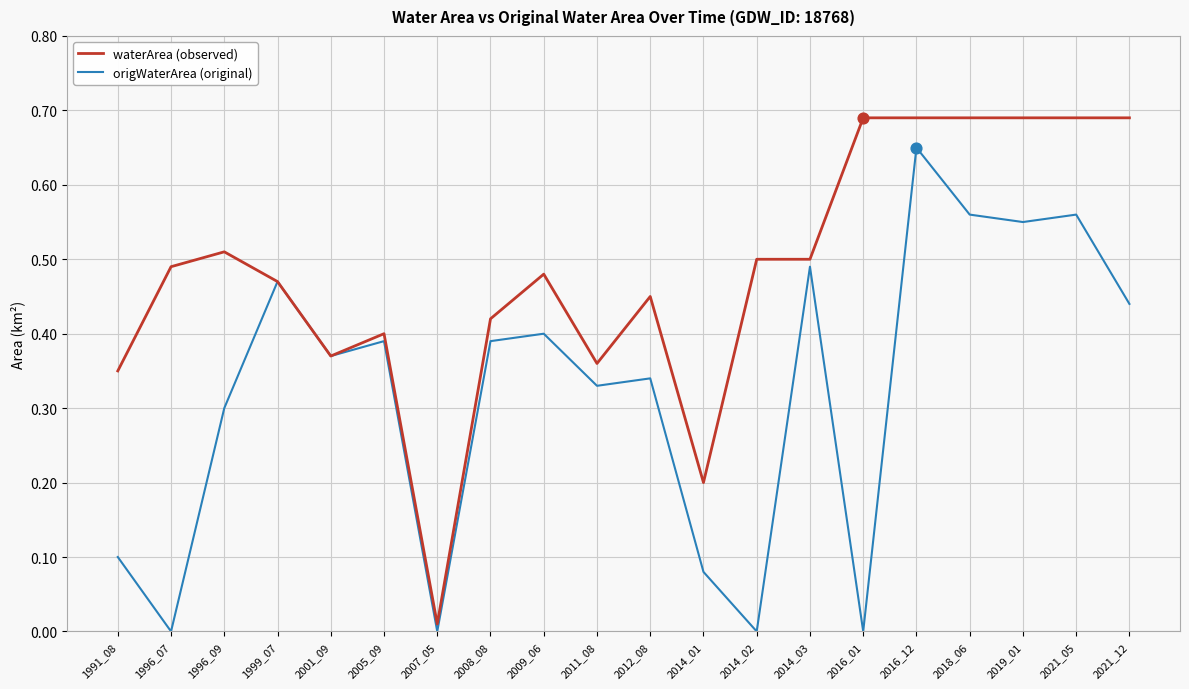

Which series has the largest total across all categories?

waterArea (observed)